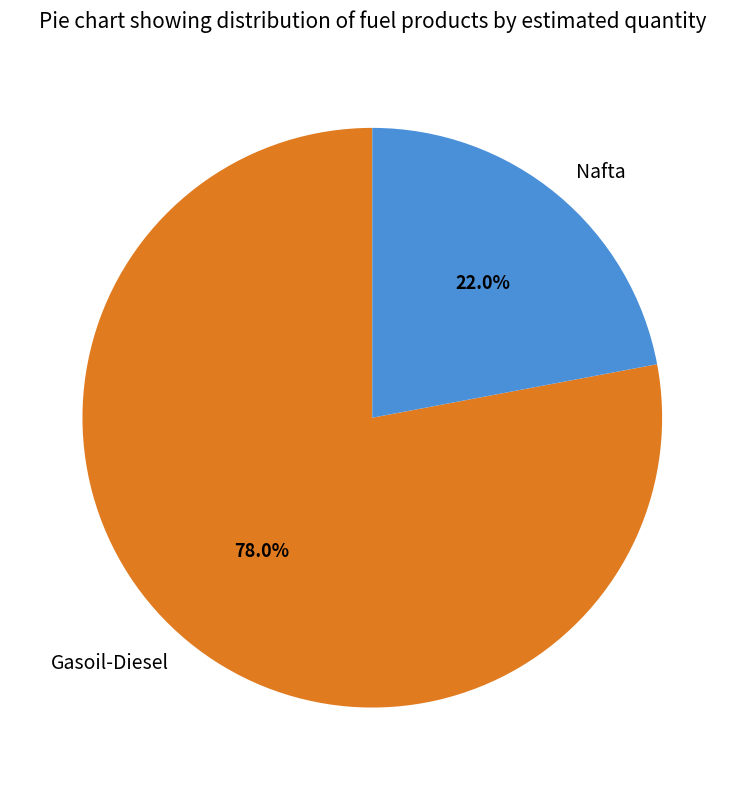

Which has a higher value, Gasoil-Diesel or Nafta?

Gasoil-Diesel